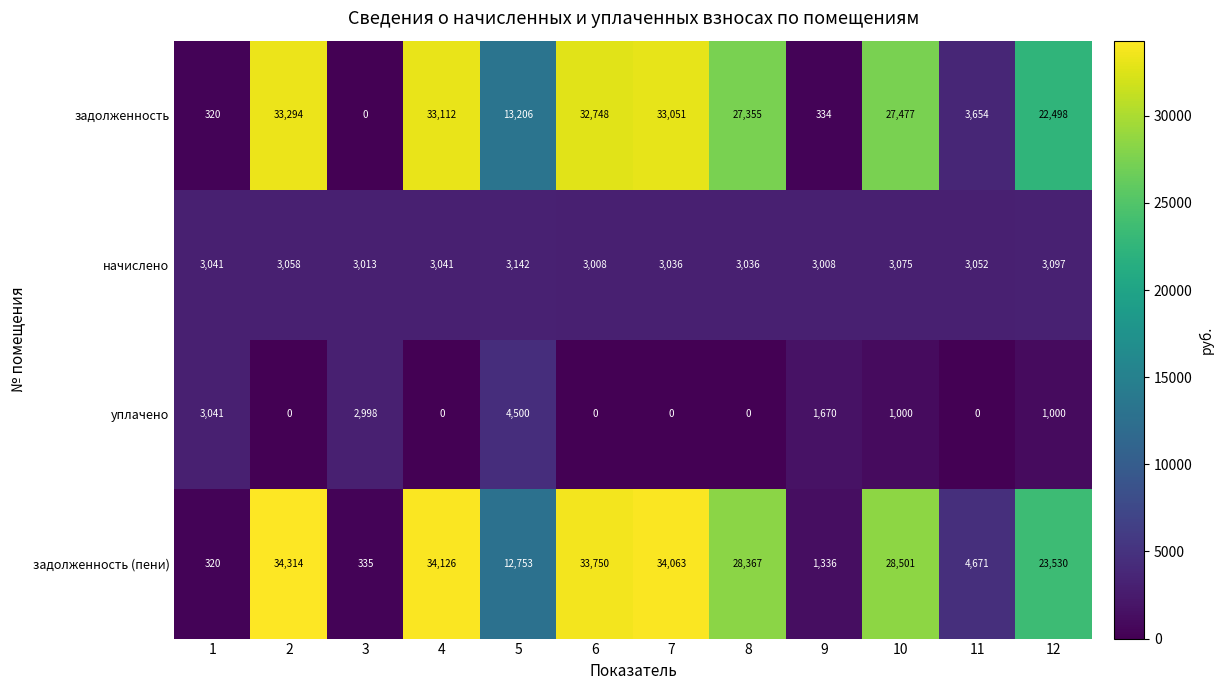

Which category has the lowest value in the задолженность series?

3